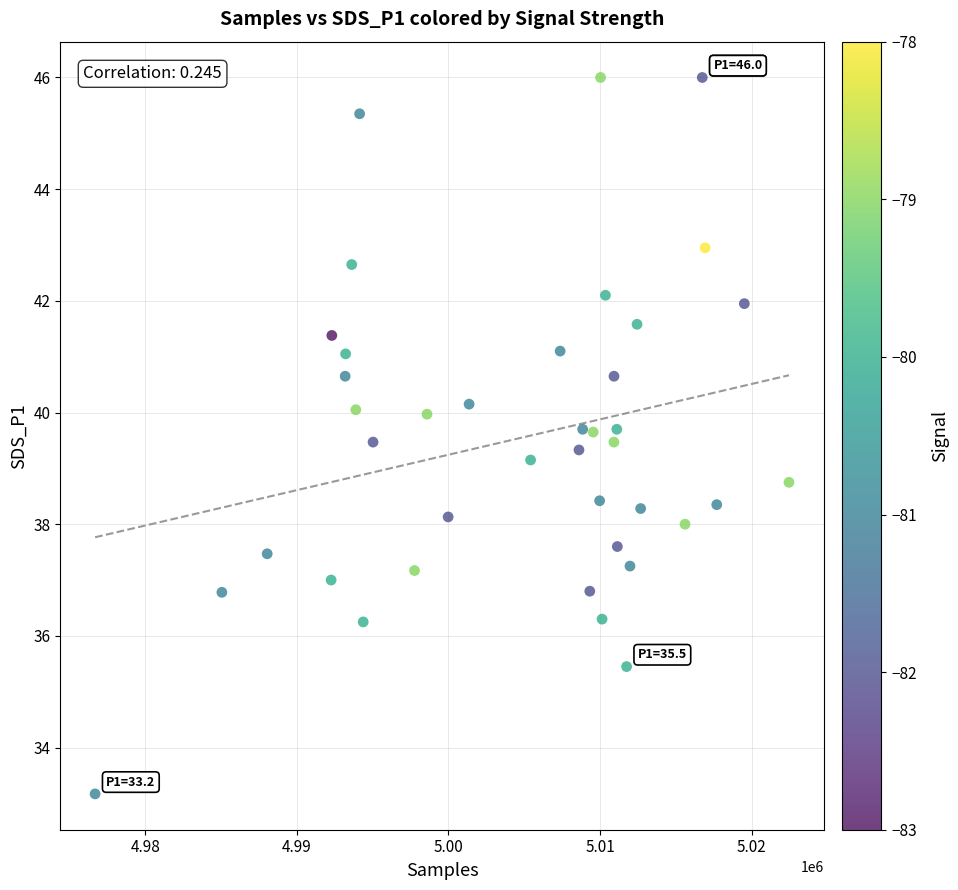

What is the range of X values (max minus min)?

45767.0